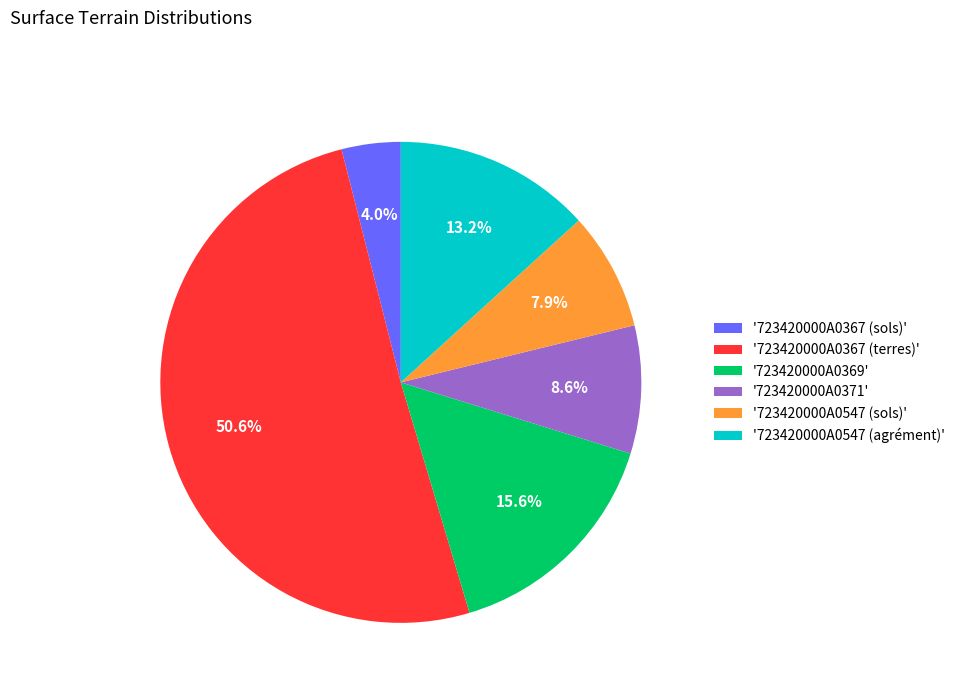

Which slice is the largest?

'723420000A0367 (terres)'